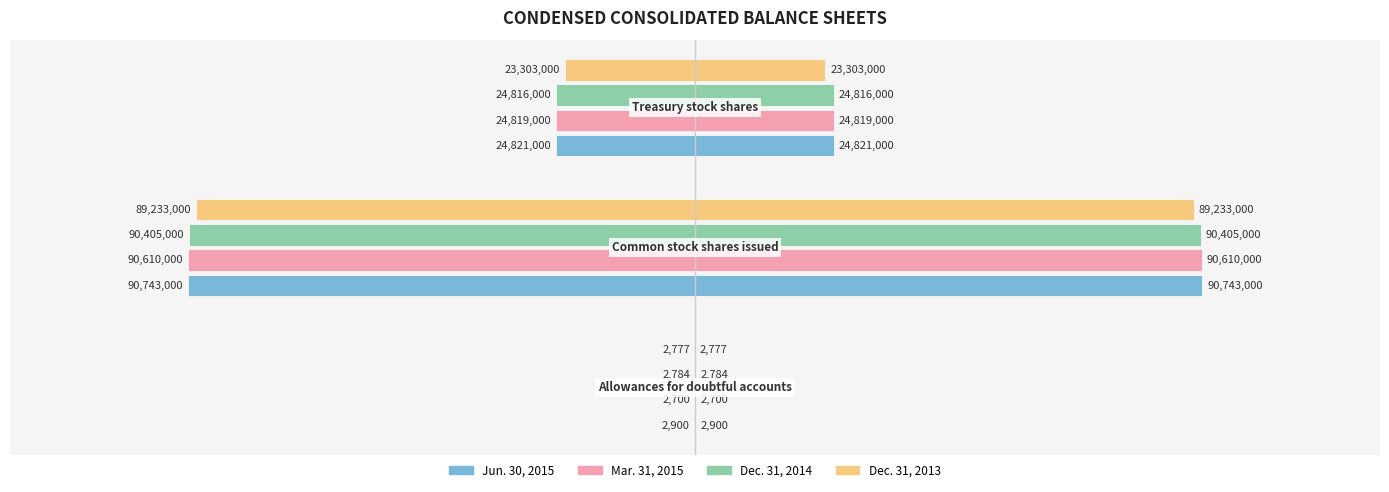

Reading left to right, list all the values displayed in this chart.

Jun. 30, 2015: -2900	-90743000	-24821000
Mar. 31, 2015: -2700	-90610000	-24819000
Dec. 31, 2014: -2784	-90405000	-24816000
Dec. 31, 2013: -2777	-89233000	-23303000